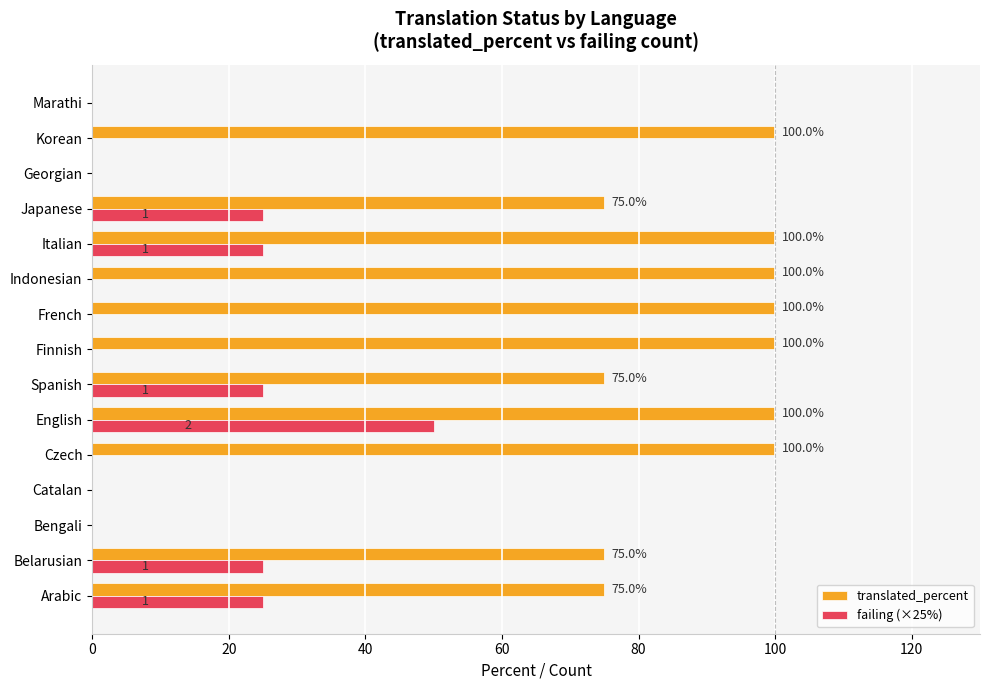

What is the sum of the translated_percent values at Finnish and Spanish?

175